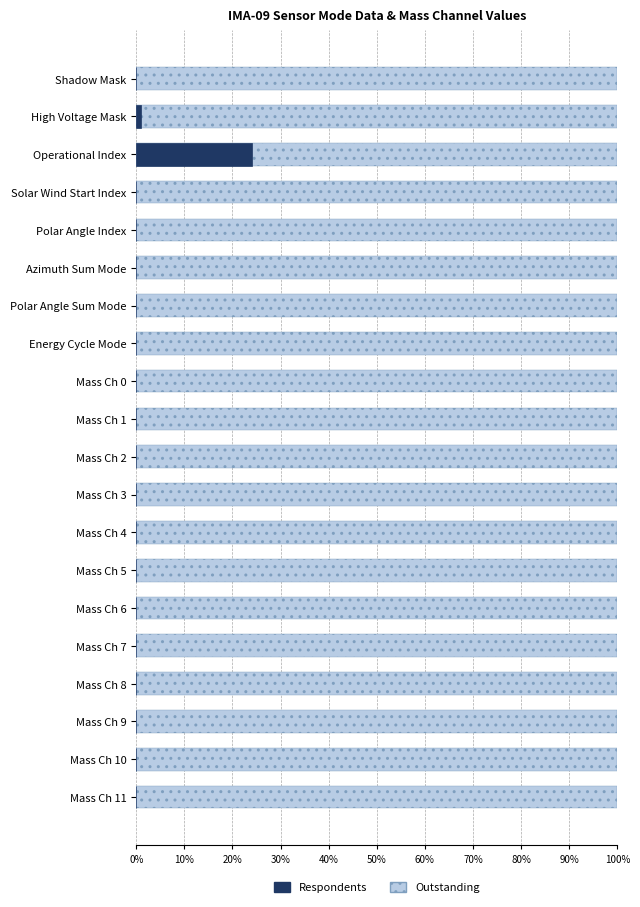

How many categories are shown in the chart?

20